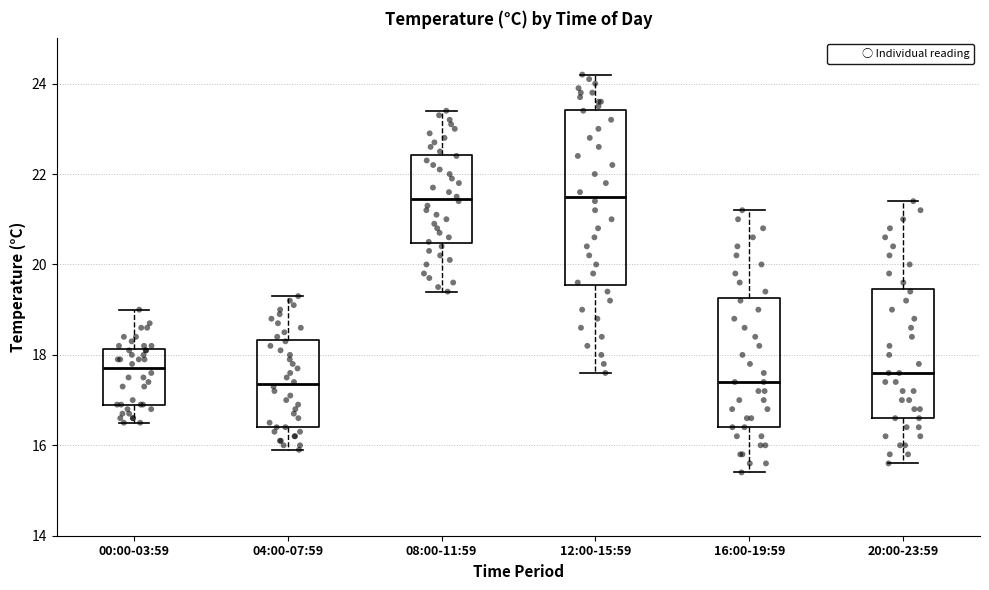

Where is the upper edge of the box for 16:00-19:59 on the y-axis? The values are not printed on the chart, so give them approximately, as read against the axis.

19.2